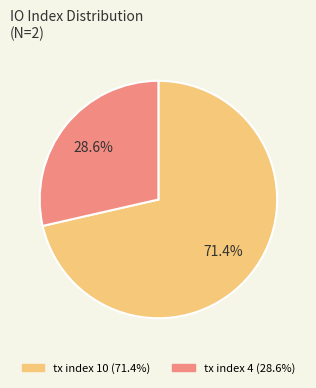

The tx index 4 slice represents 16% of the pie. True or false?

False